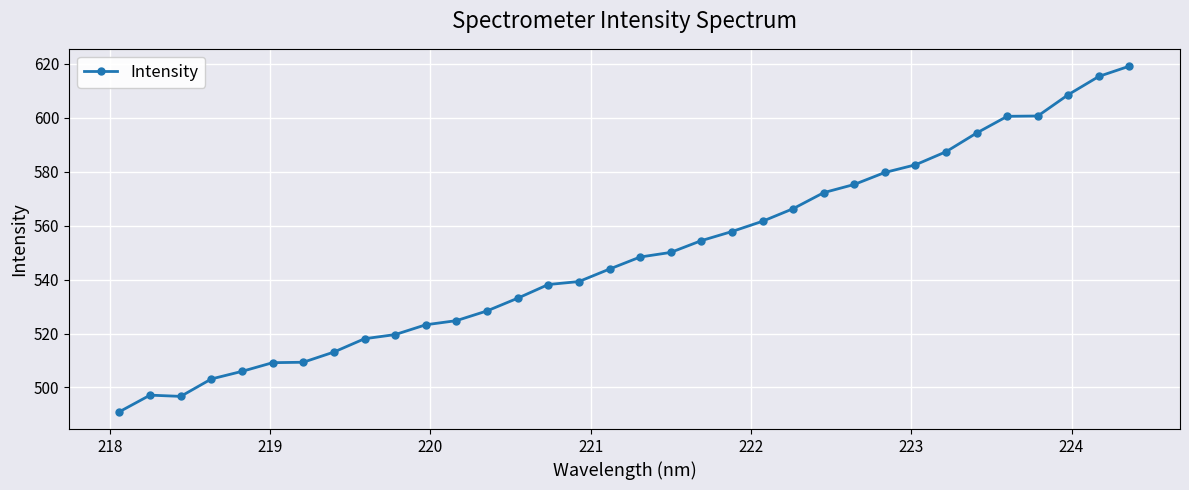

What is the difference between the maximum and second lowest values?

122.5